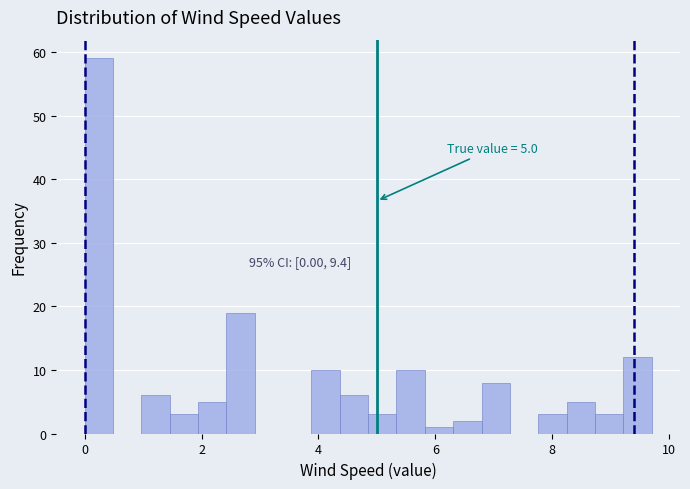

Read against the x-axis, roughly where is the centre of the tallest bar?

0.2